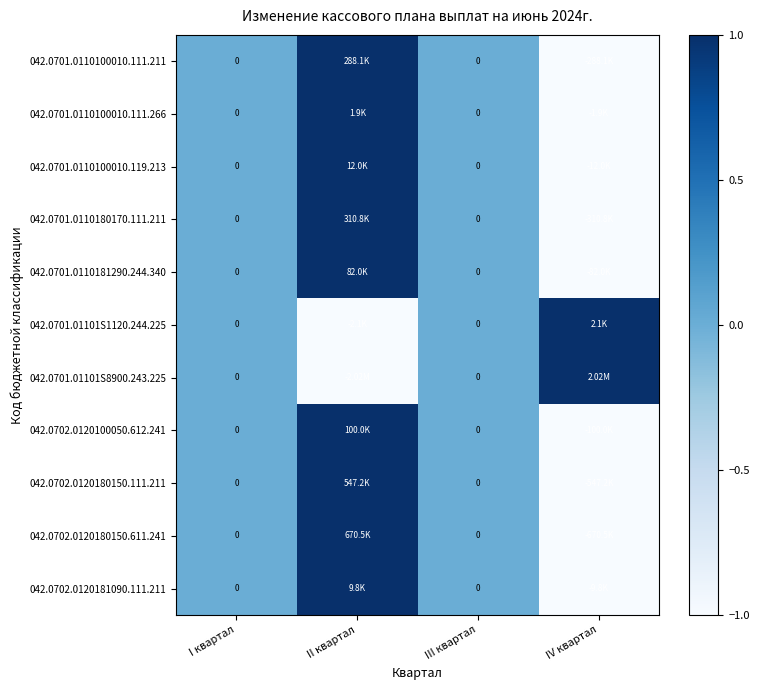

How many values in the 042.0702.0120180150.611.241 series are below 0?

1